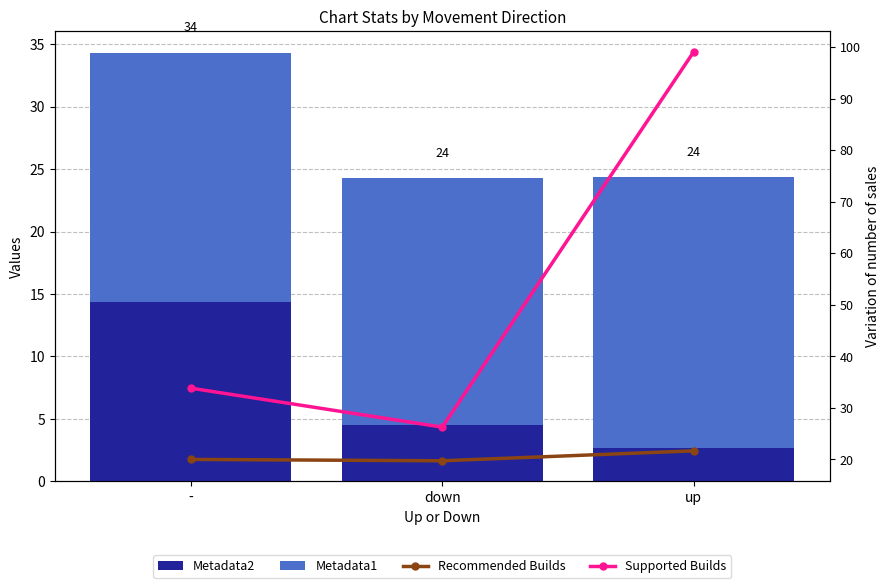

How many data points in Metadata2 are above 4?

2